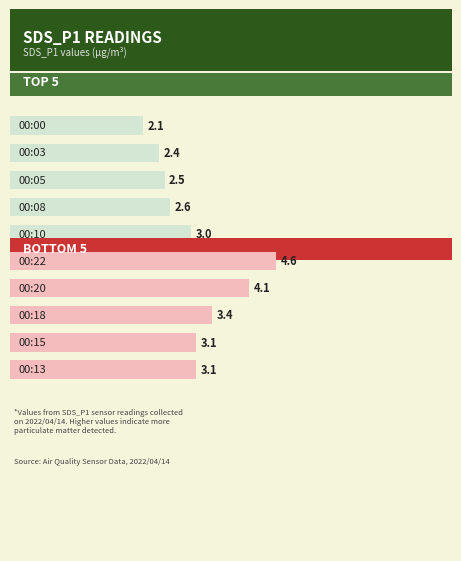

What is the approximate value at 00:15?

3.1